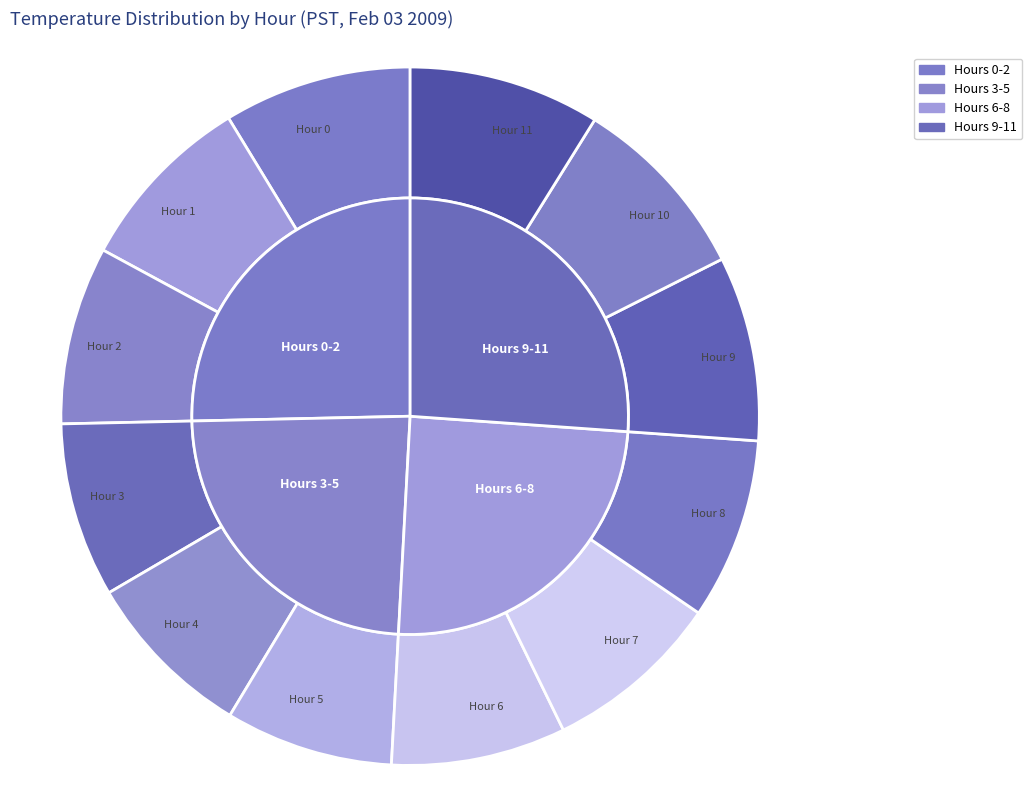

What percentage is NOT represented by Hour 3?

91.9%